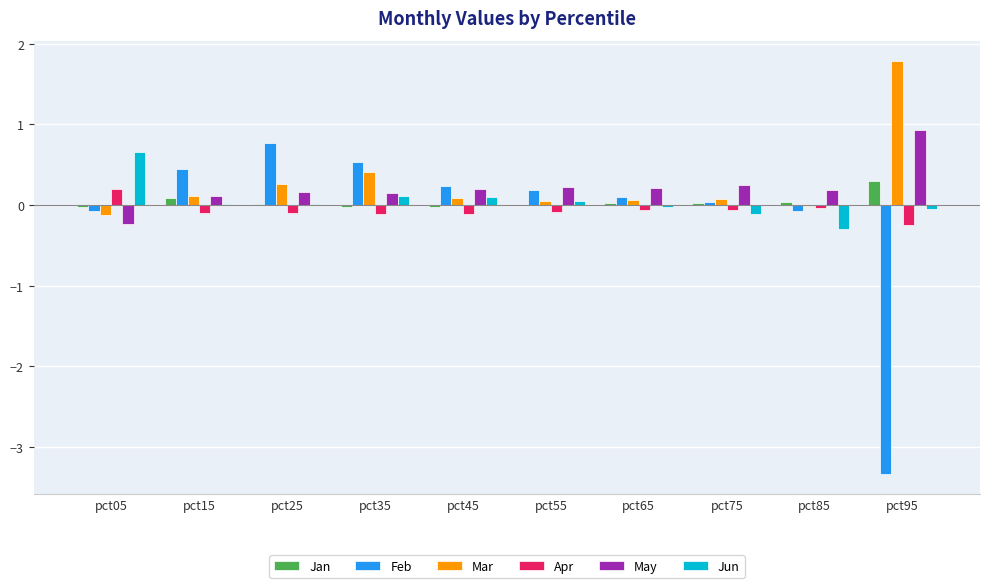

The May series shows 0.1 at pct35. True or false?

True